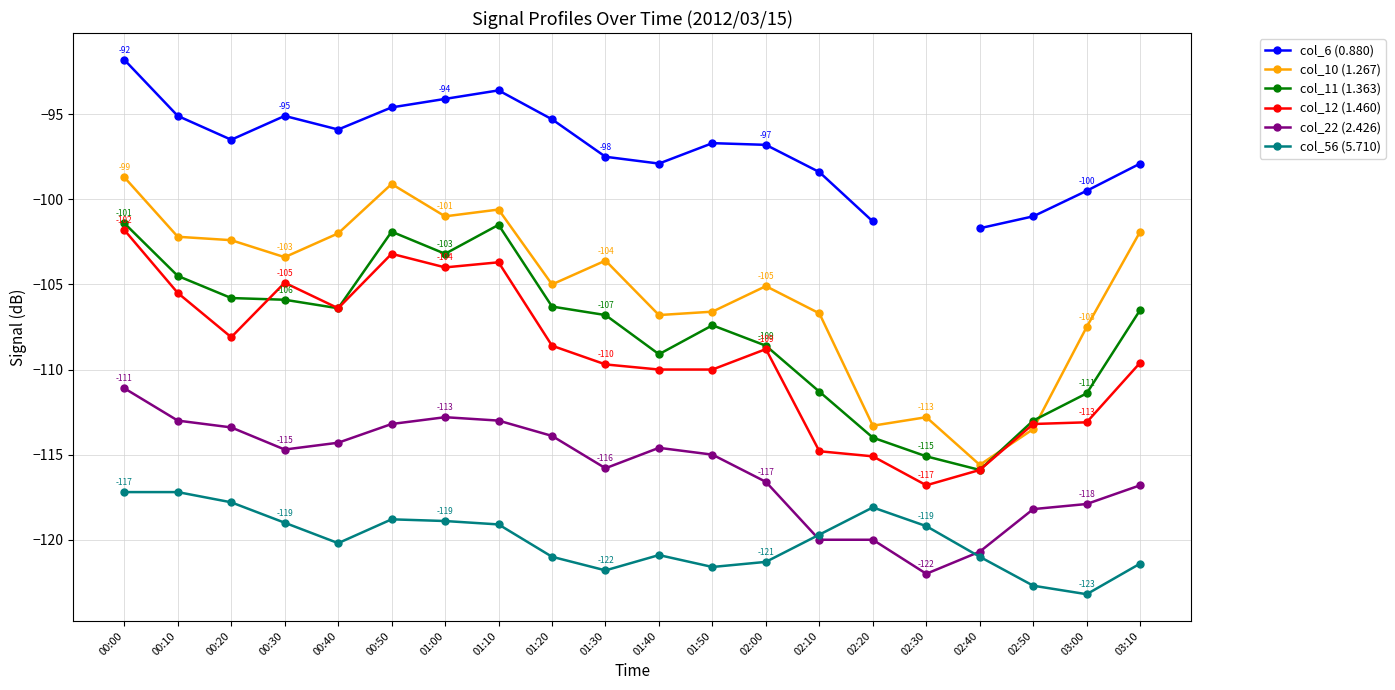

The value of col_12 (1.460) at 02:10 is -114.8. True or false?

True